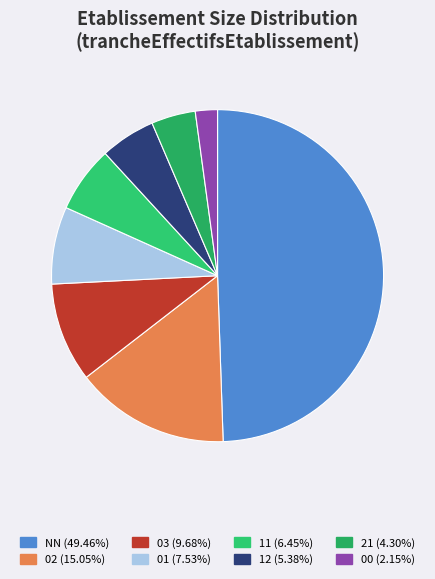

What is the ratio of the value at 03 to the value at 21?

2.2